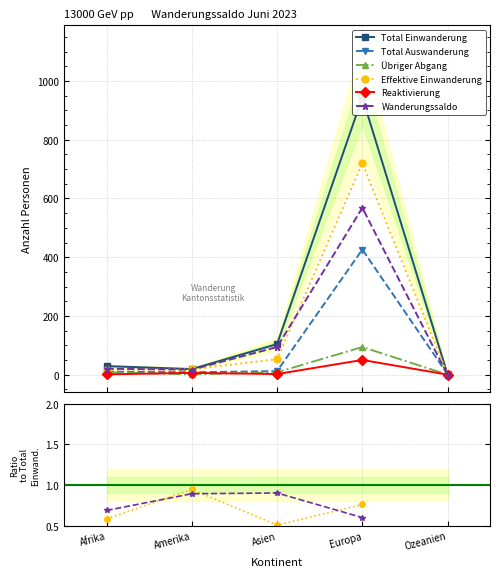

In Effektive Einwanderung, how many points are lower than both neighbors (excluding endpoints)?

1